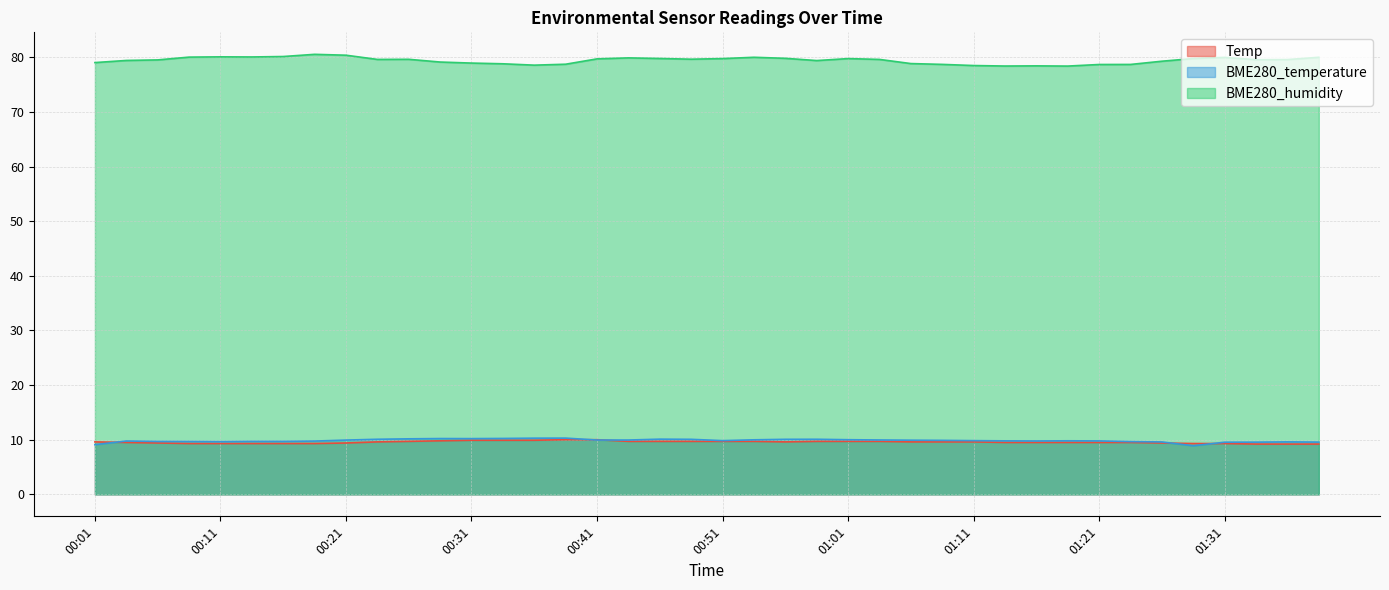

How many categories are shown in the chart?

40